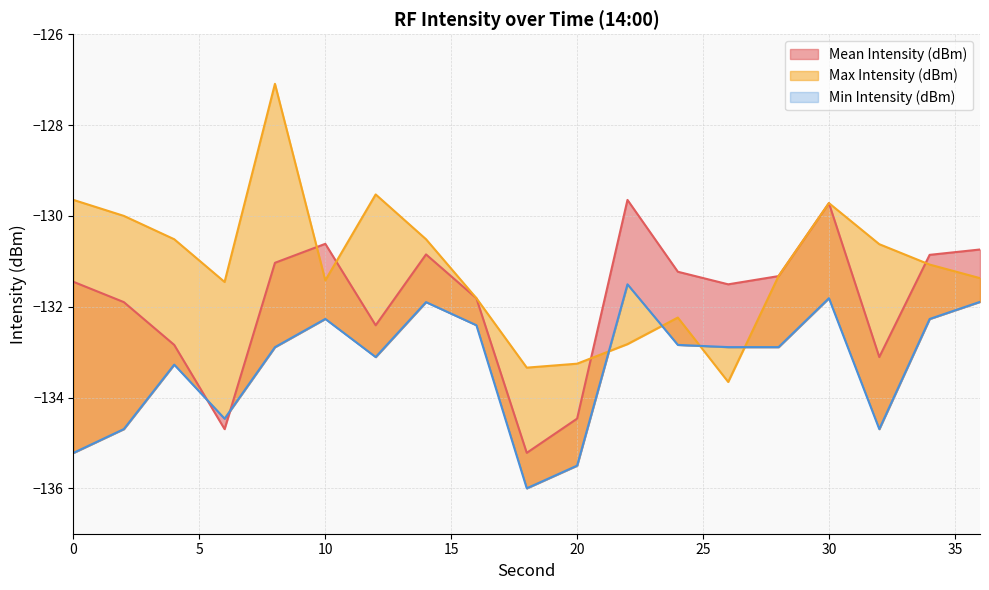

How many series are shown in this chart?

3